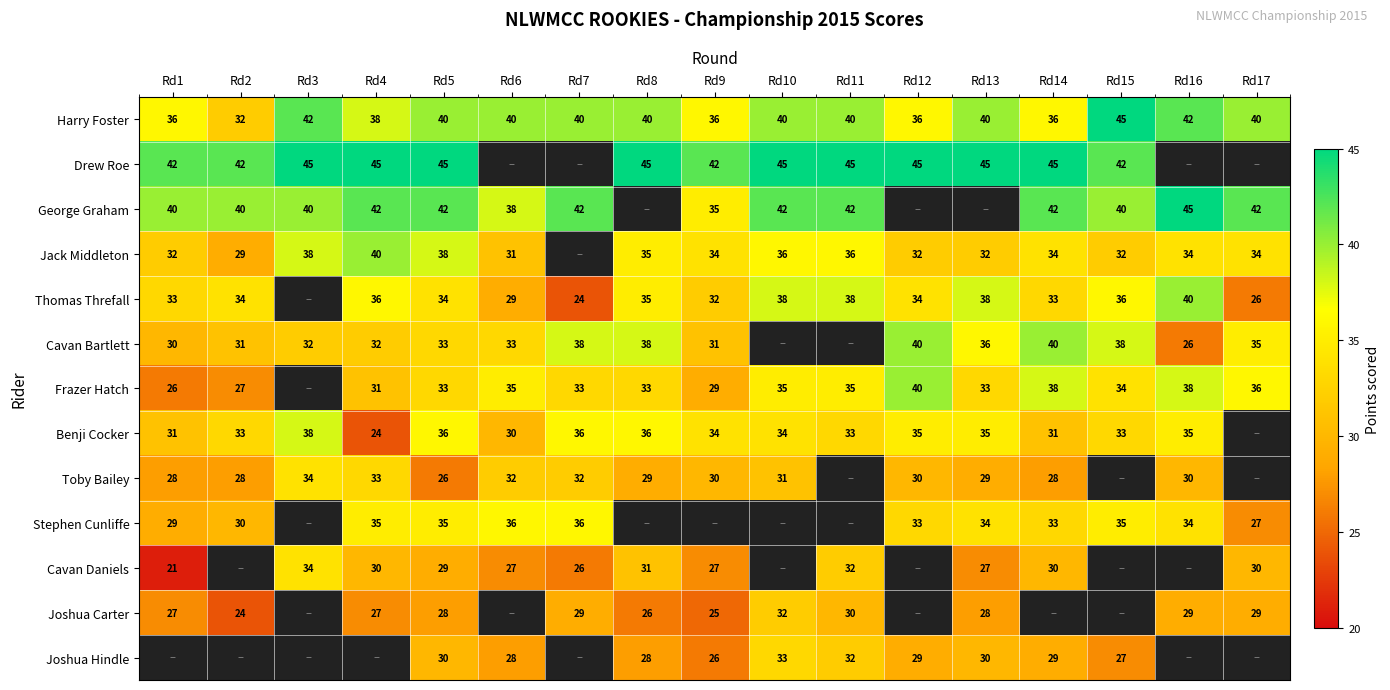

Is the value of Joshua Carter at Rd8 greater than the value of Cavan Daniels at Rd17?

No